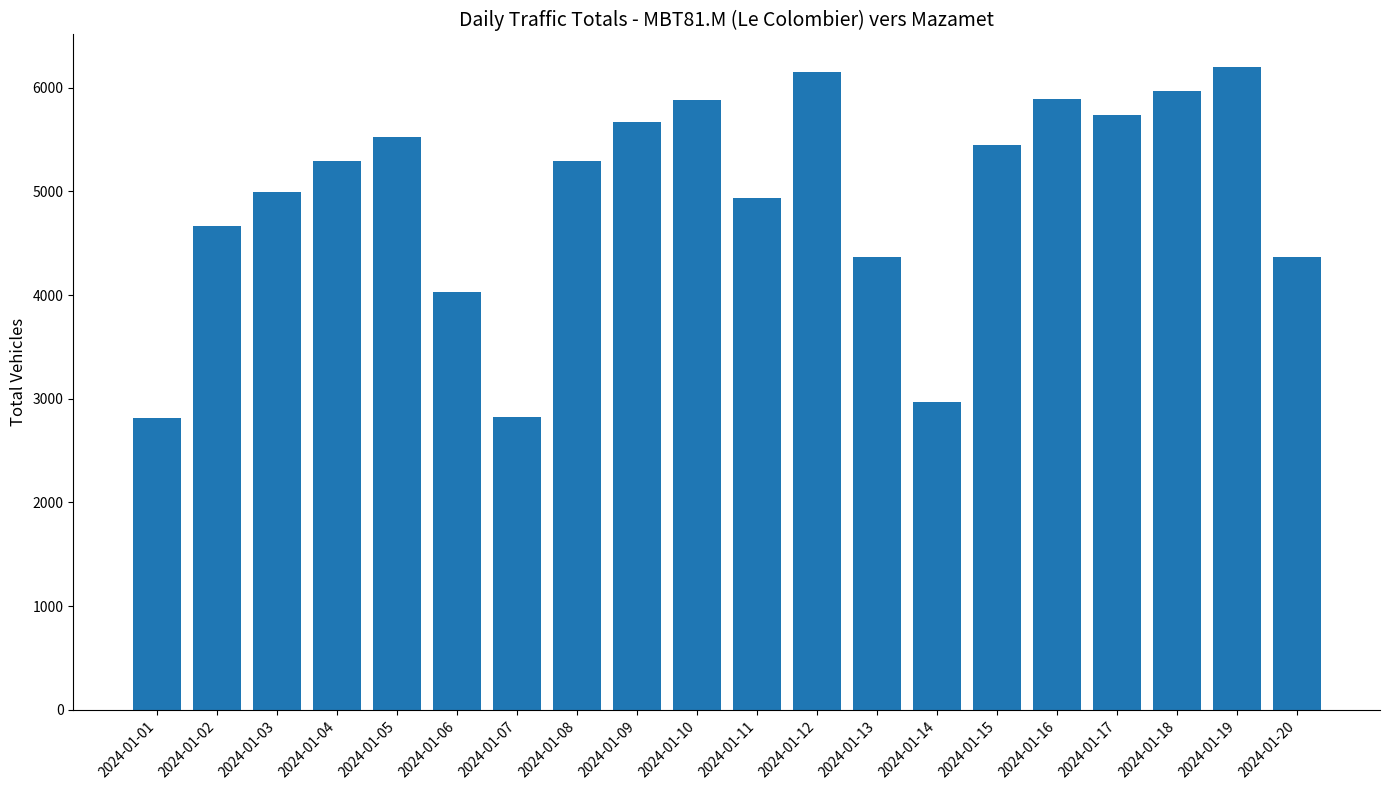

What is the maximum value shown in the chart?

6202